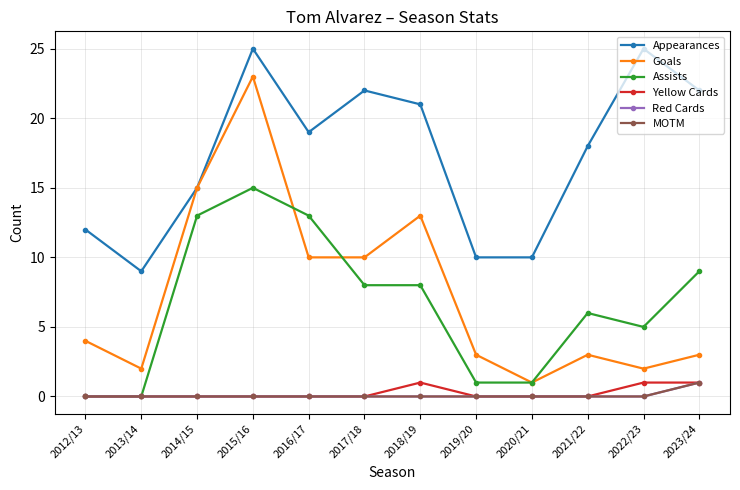

Is this an area chart (filled region under the line)?

No